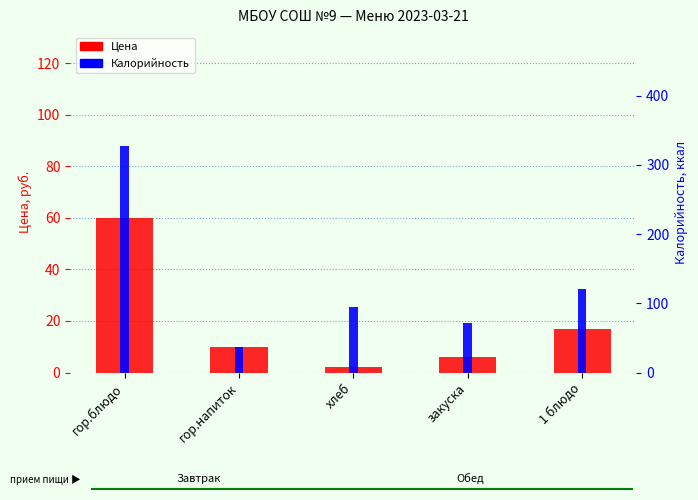

How many groups of bars are there?

5